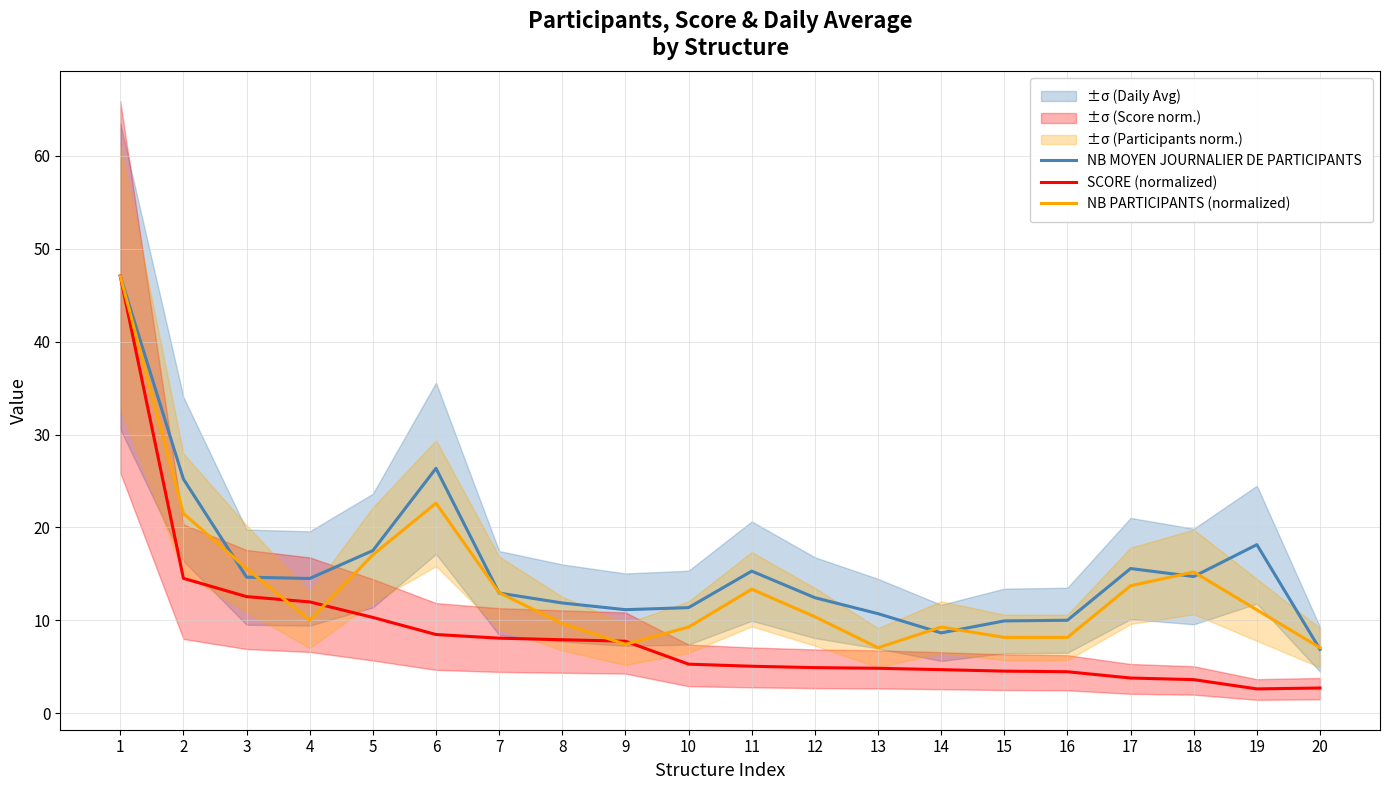

Rank the series at 10 from lowest to highest value.

SCORE (normalized), NB PARTICIPANTS (normalized), NB MOYEN JOURNALIER DE PARTICIPANTS